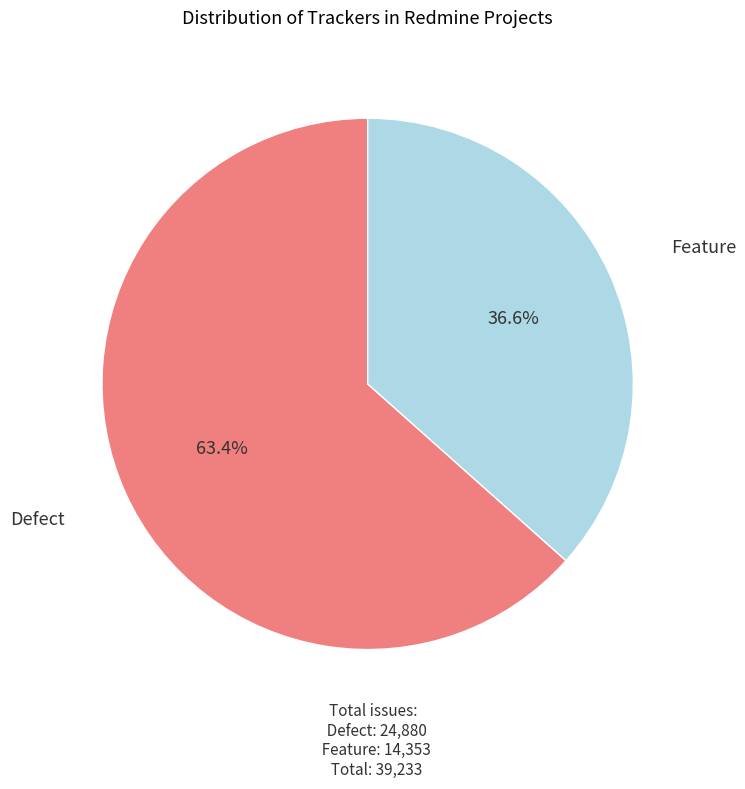

Does any single category account for the majority?

Yes